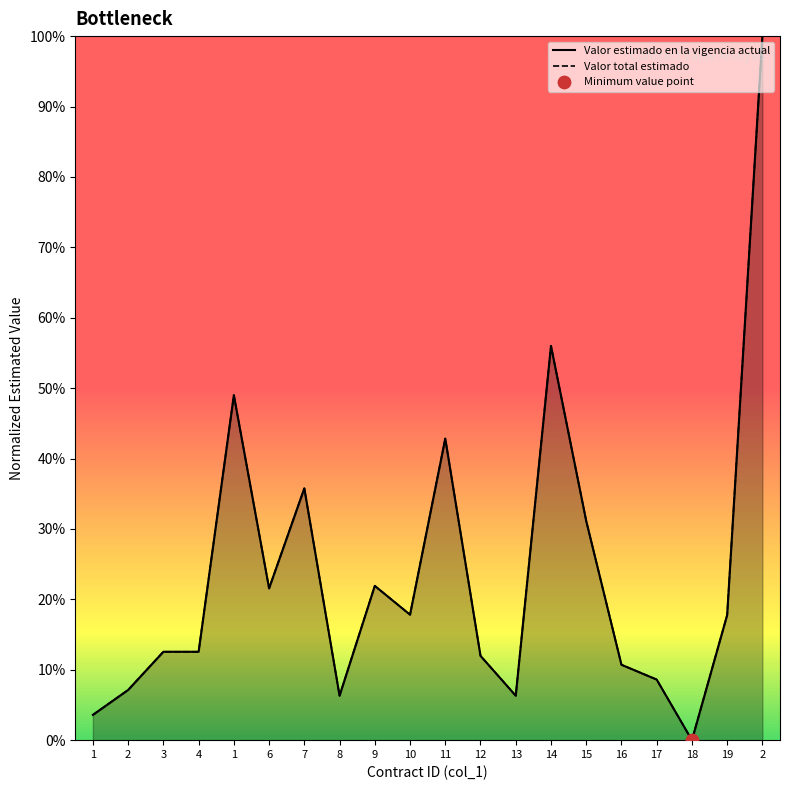

Which series has the largest total across all categories?

Valor estimado en la vigencia actual